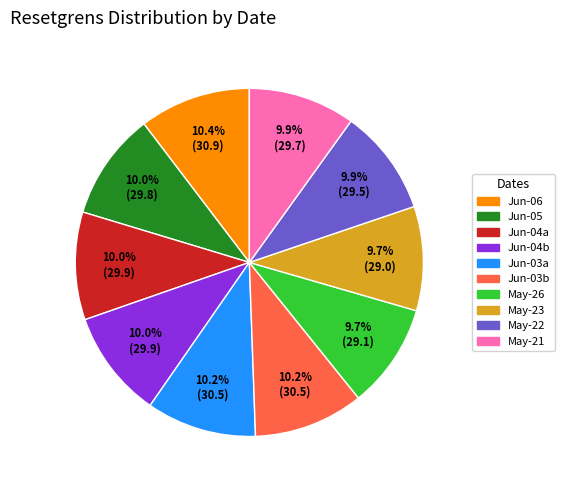

Is there a majority slice in this chart?

No